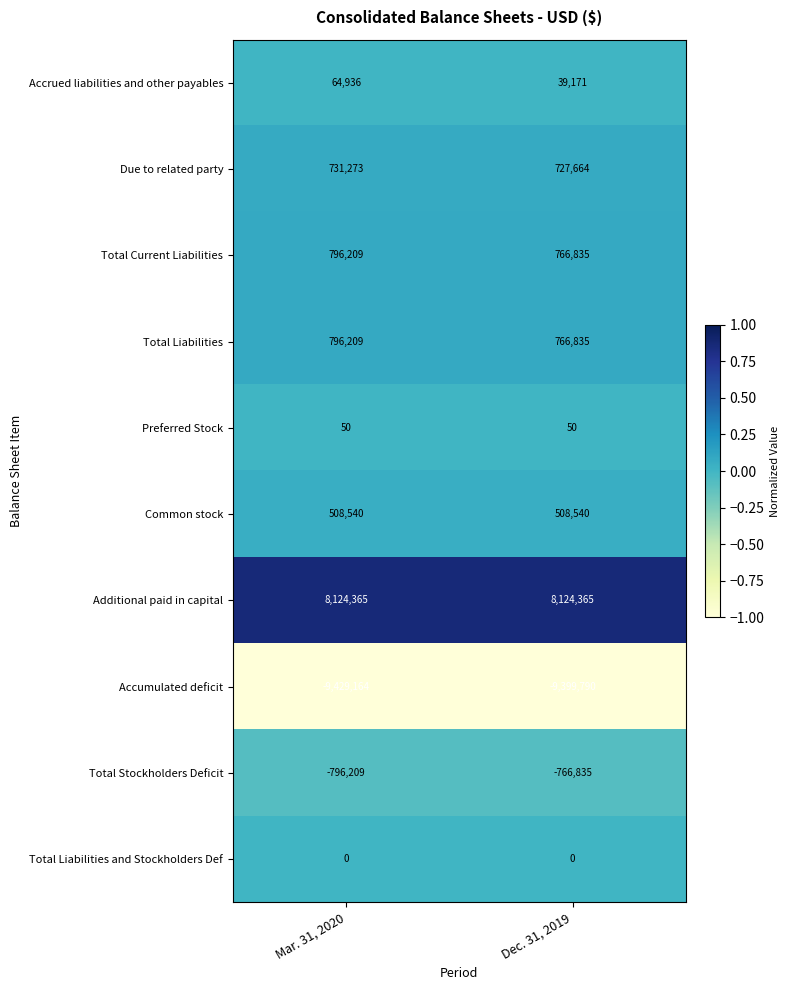

What is the sum of all Accrued liabilities and other payables values?

104107